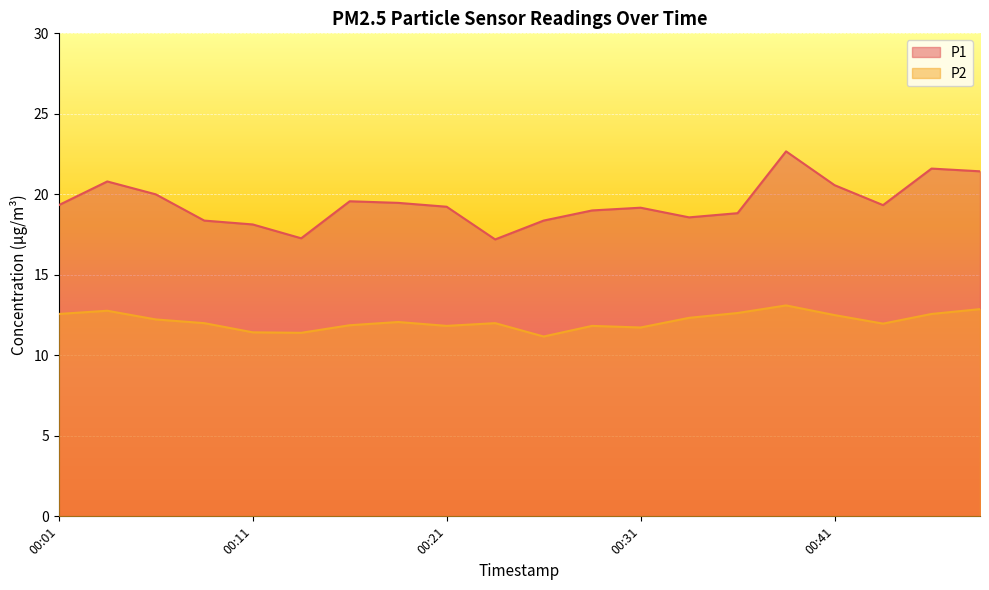

The P2 series shows 12.0 at 00:43. True or false?

True